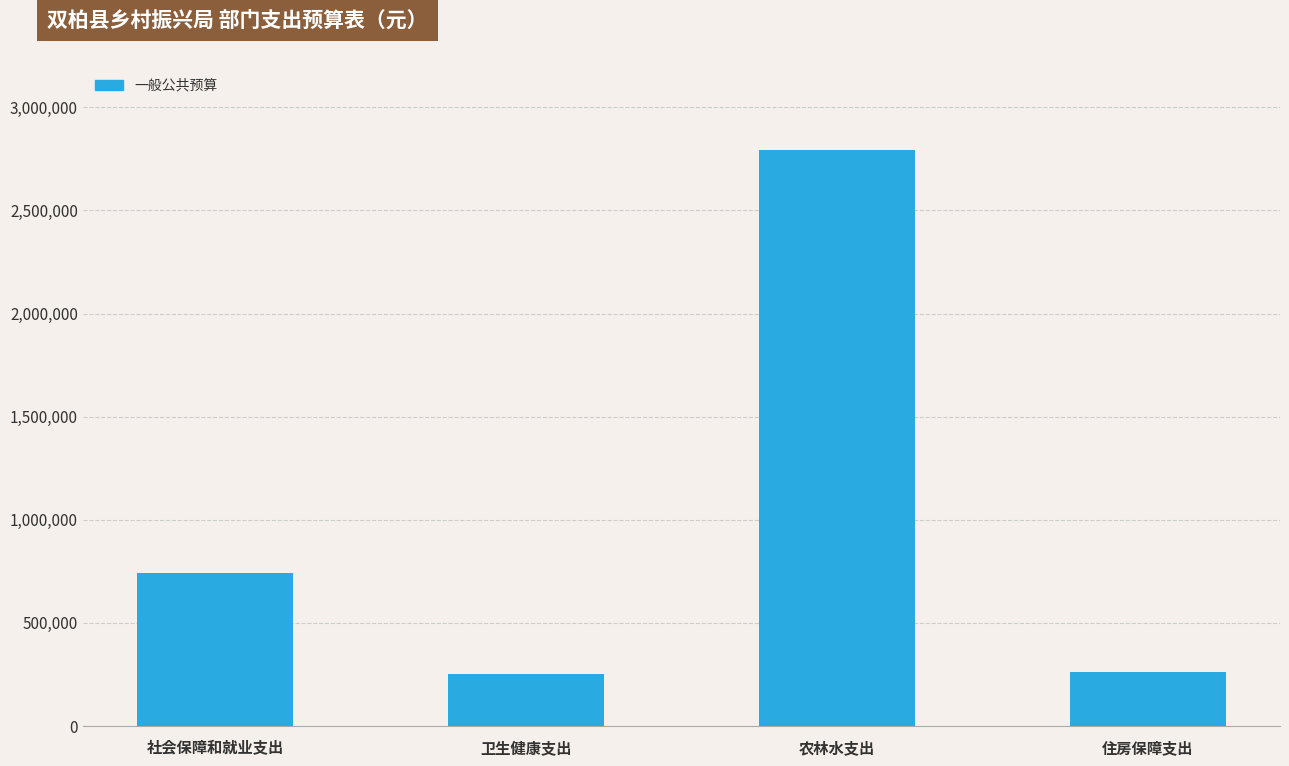

What is the label of the 3rd bar from the right?

卫生健康支出